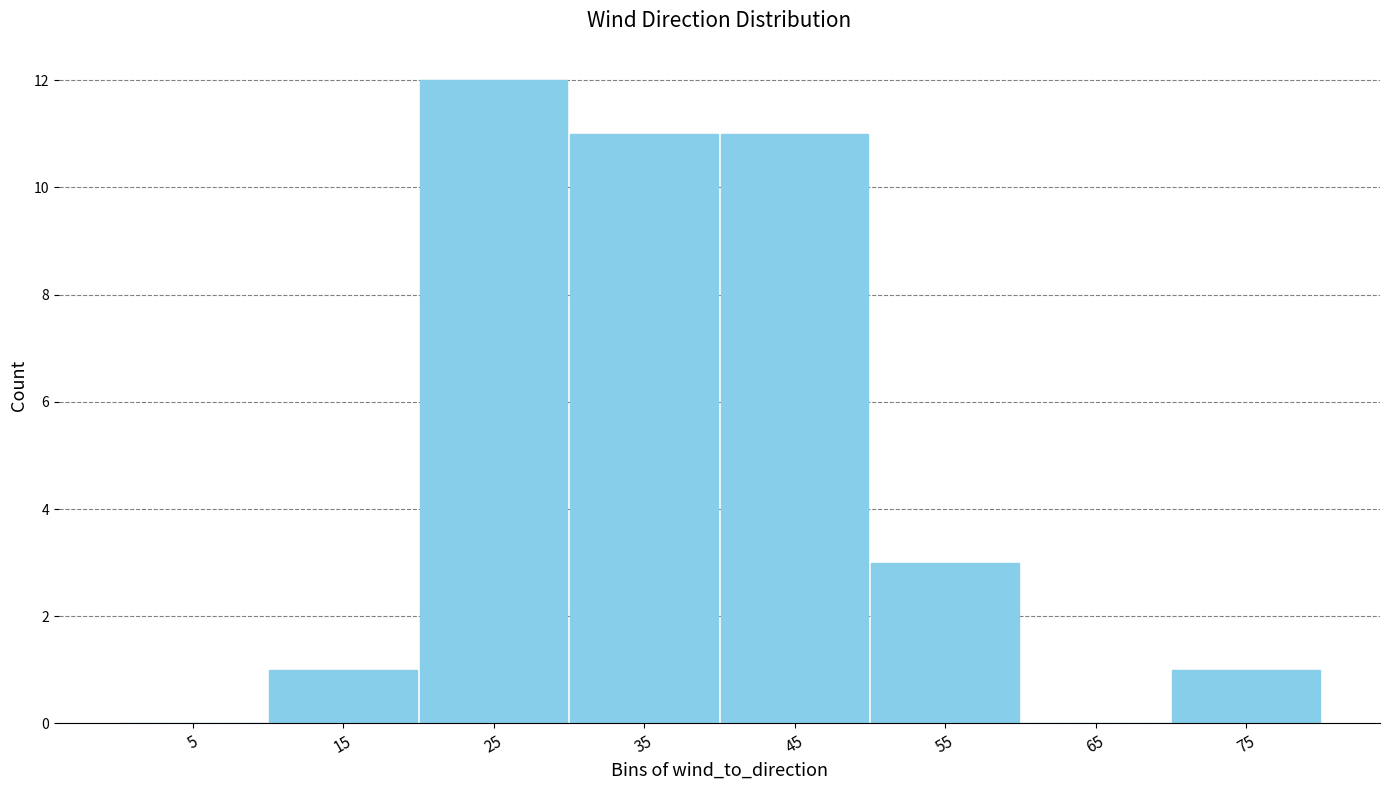

Which range on the x-axis has the tallest bar?

20 to 30